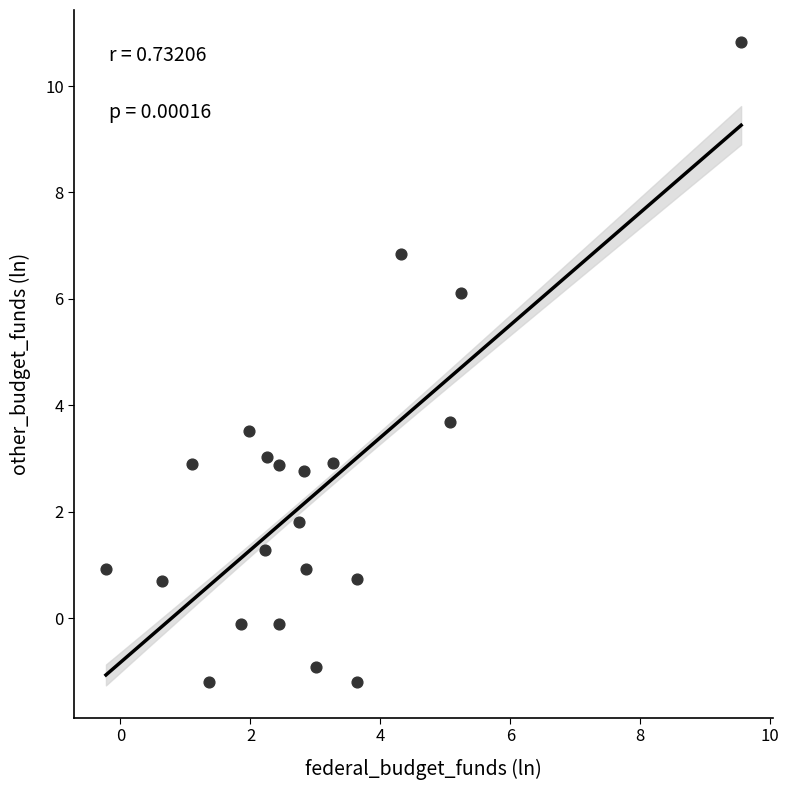

What Y value in the scatter plot is closest to 4?

3.7